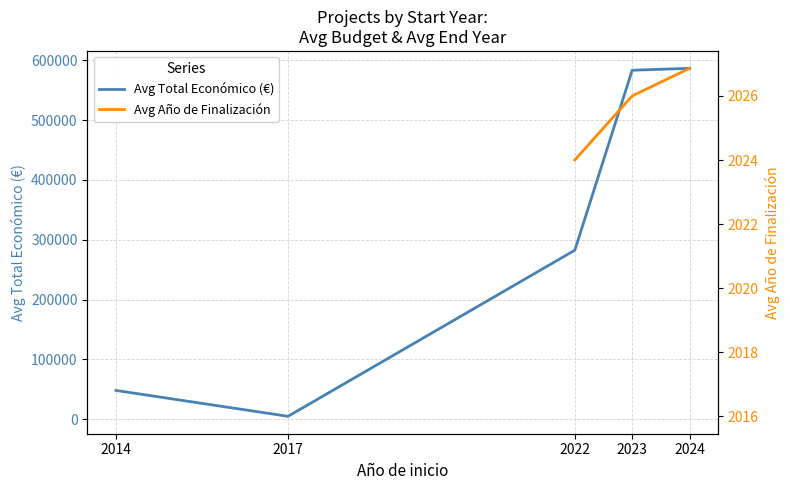

What is the value of the Avg Año de Finalización point at the 5th from the left?

2026.9